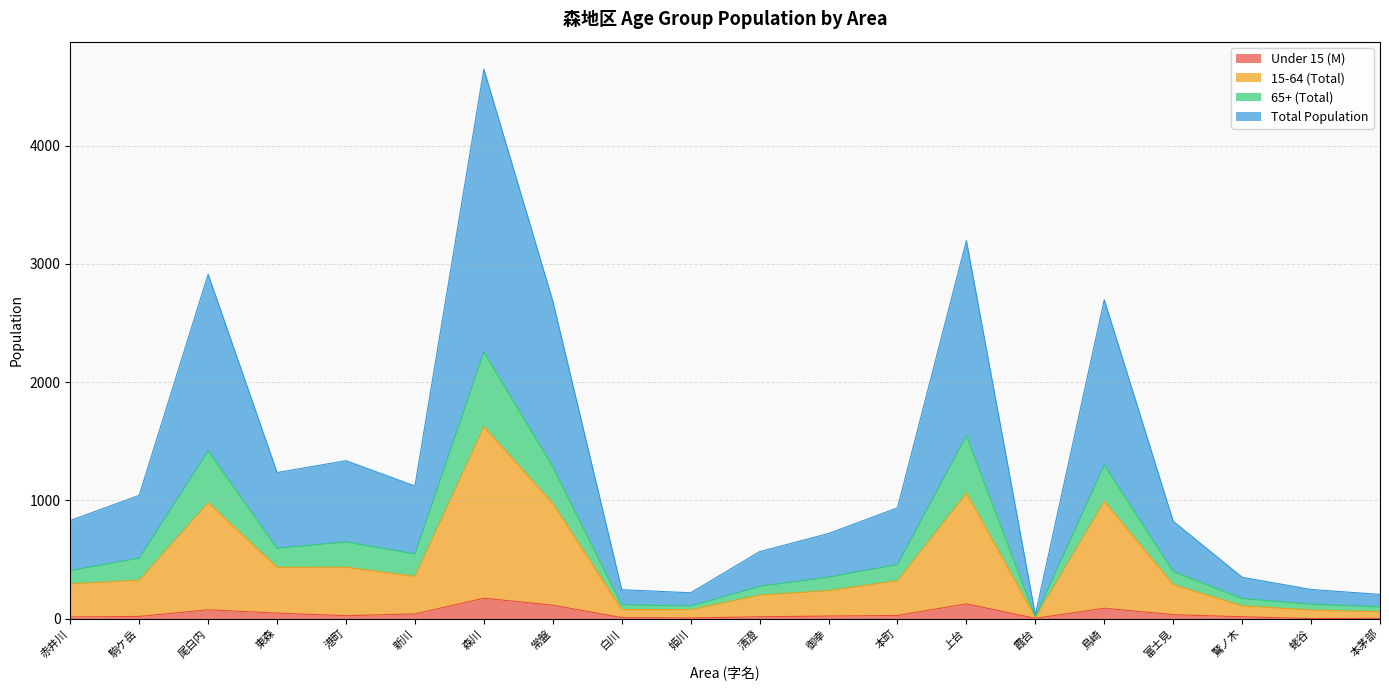

What is the maximum value shown in the chart?

4648